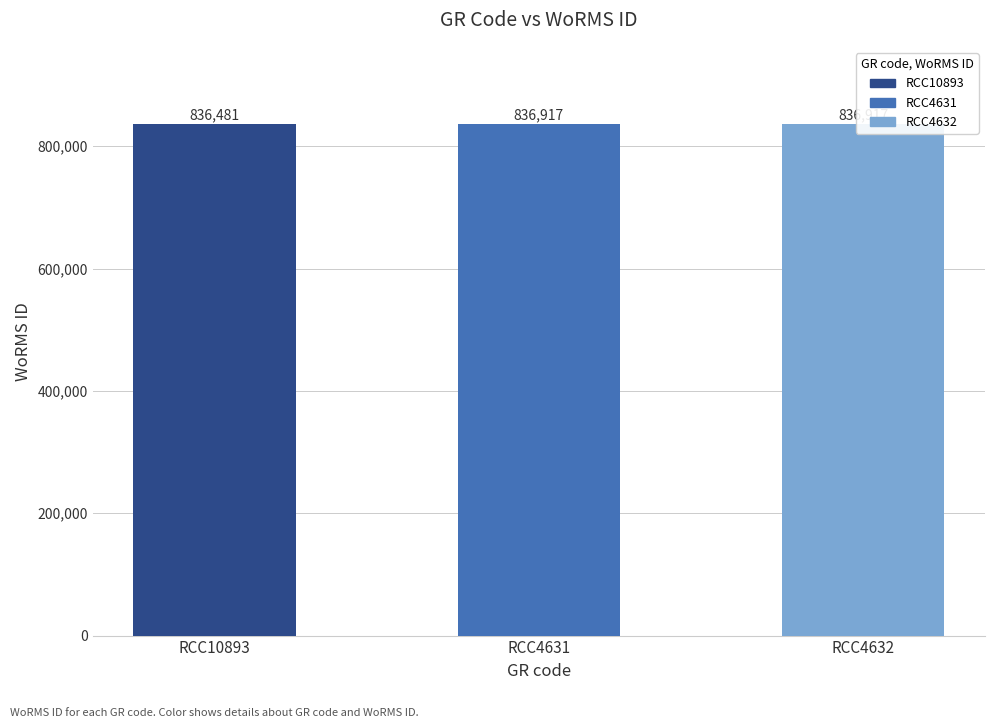

What is the label of the 3rd bar from the left?

RCC4632